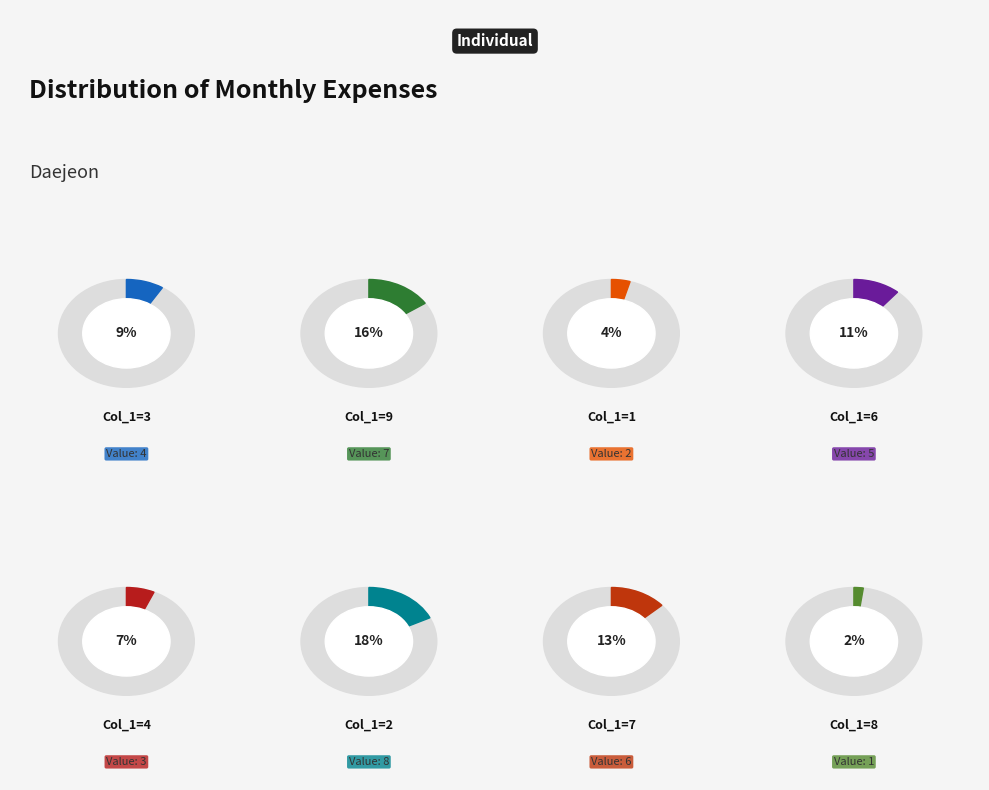

Is the sum of col_1=9 and col_1=1 greater than half?

No